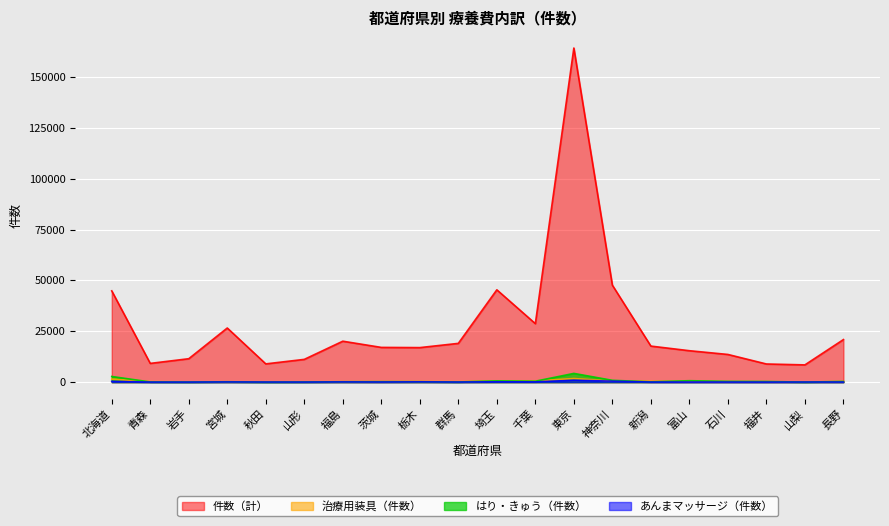

Reading left to right, what are all the values shown in this chart?

件数（計）: 44878	9219	11521	26613	8979	11196	20130	17080	16983	19065	45386	28759	164239	47672	17726	15455	13614	8930	8488	20928
治療用装具（件数）: 1522	274	145	190	171	192	236	272	314	268	562	606	1773	522	476	256	208	210	104	312
はり・きゅう（件数）: 2788	90	49	189	25	82	190	229	209	77	644	457	4300	896	156	711	378	319	32	345
あんまマッサージ（件数）: 376	33	37	100	63	47	113	71	144	57	177	133	944	484	53	47	38	25	62	58